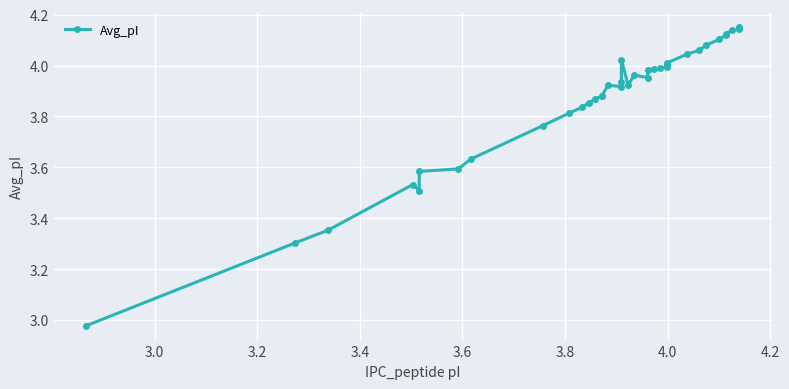

How many lines are shown in the chart?

1